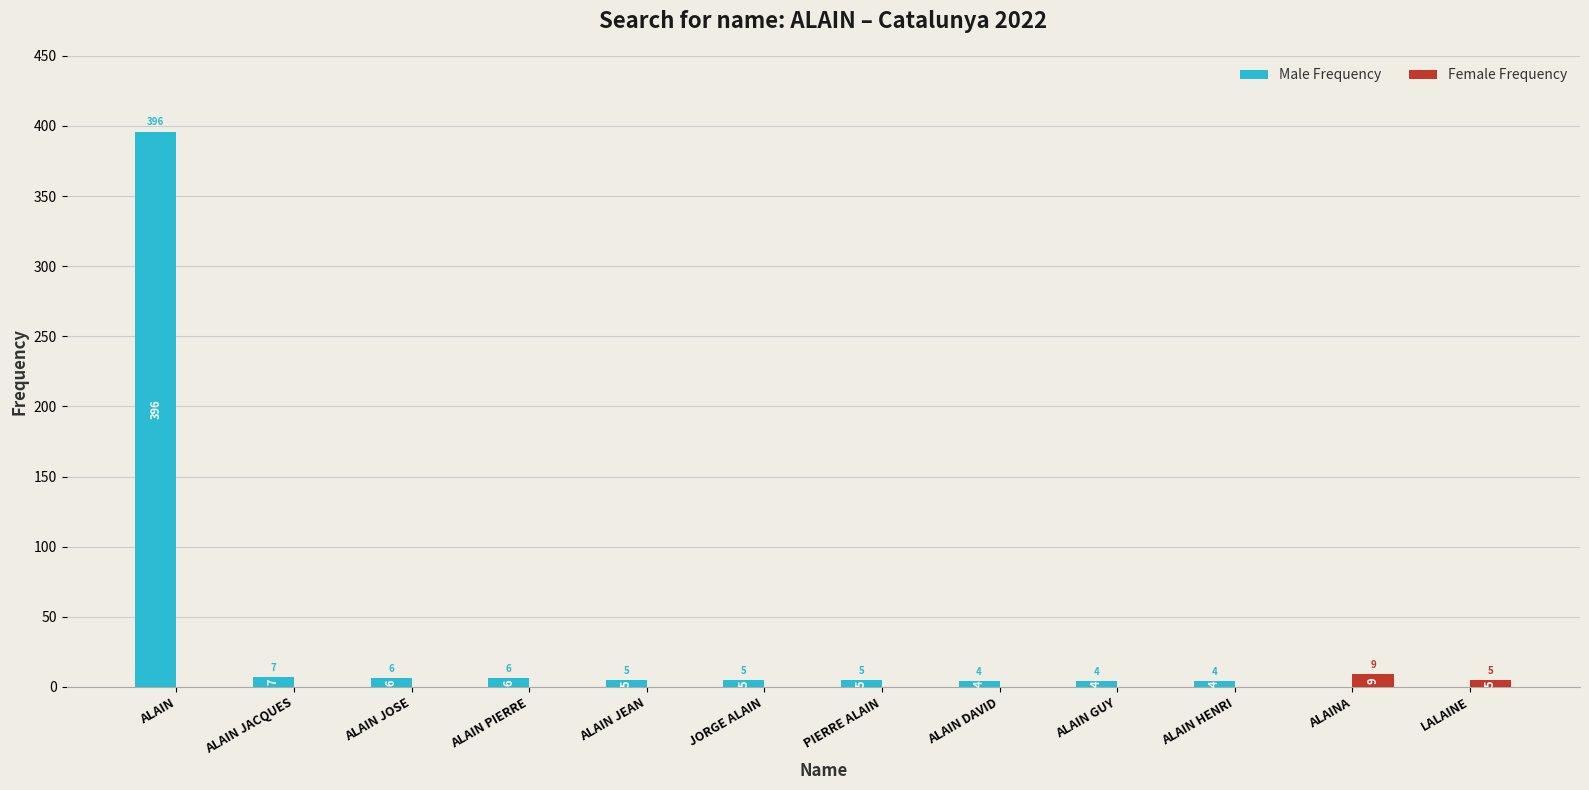

The Female Frequency series shows 0 at ALAIN JOSE. True or false?

True